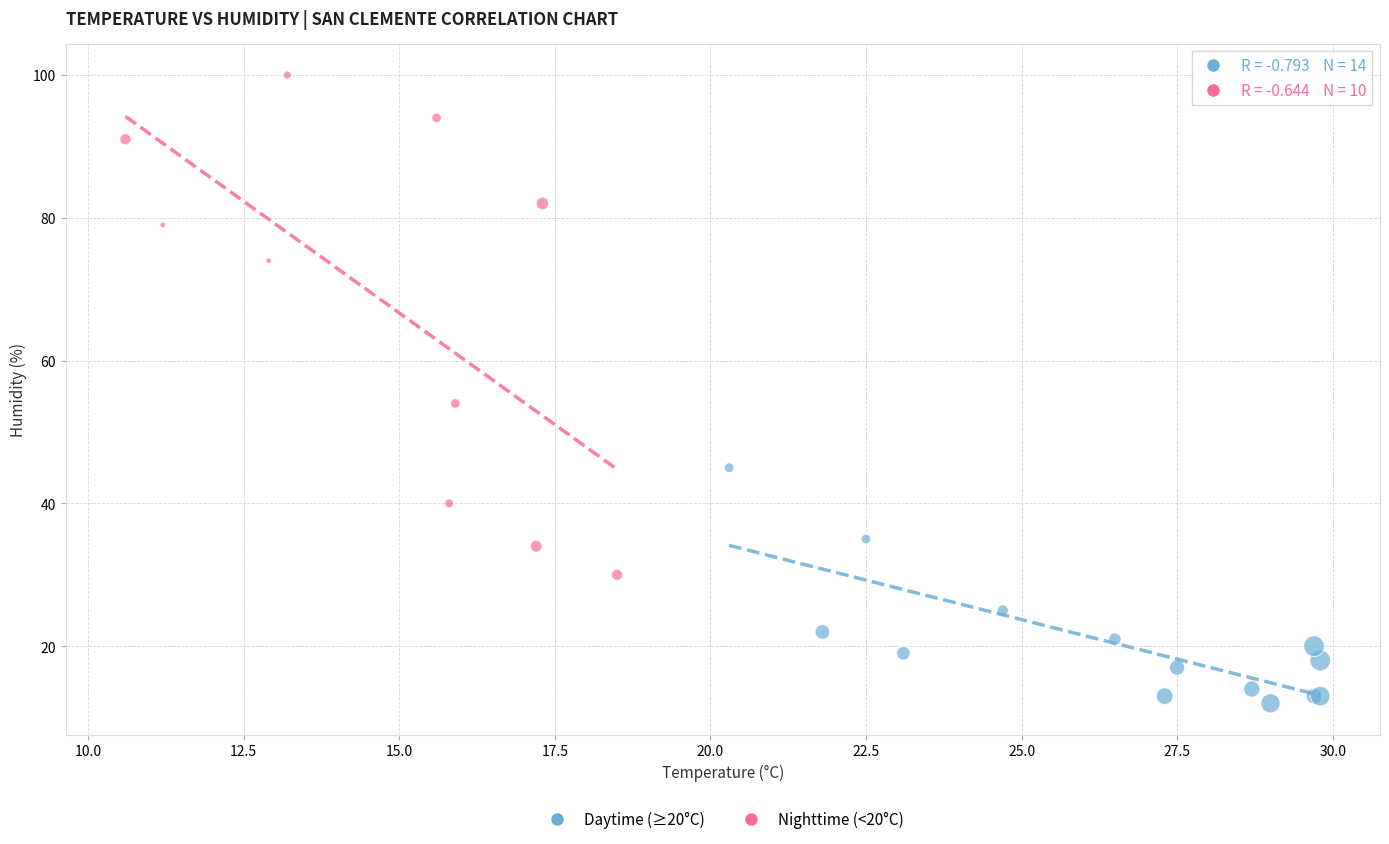

Which series contains the highest Y value?

Nighttime (<20°C)